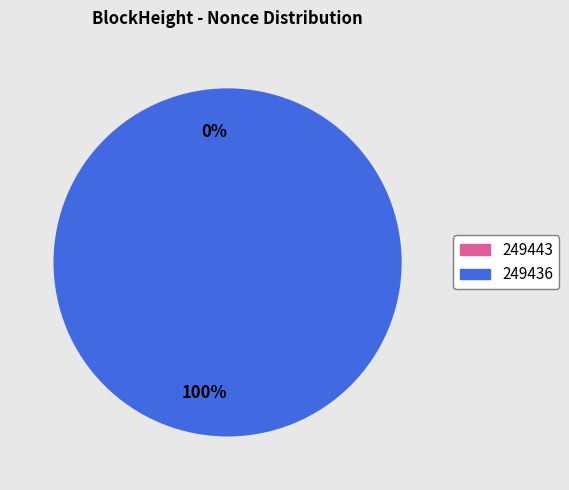

How many slices are in this pie chart?

2